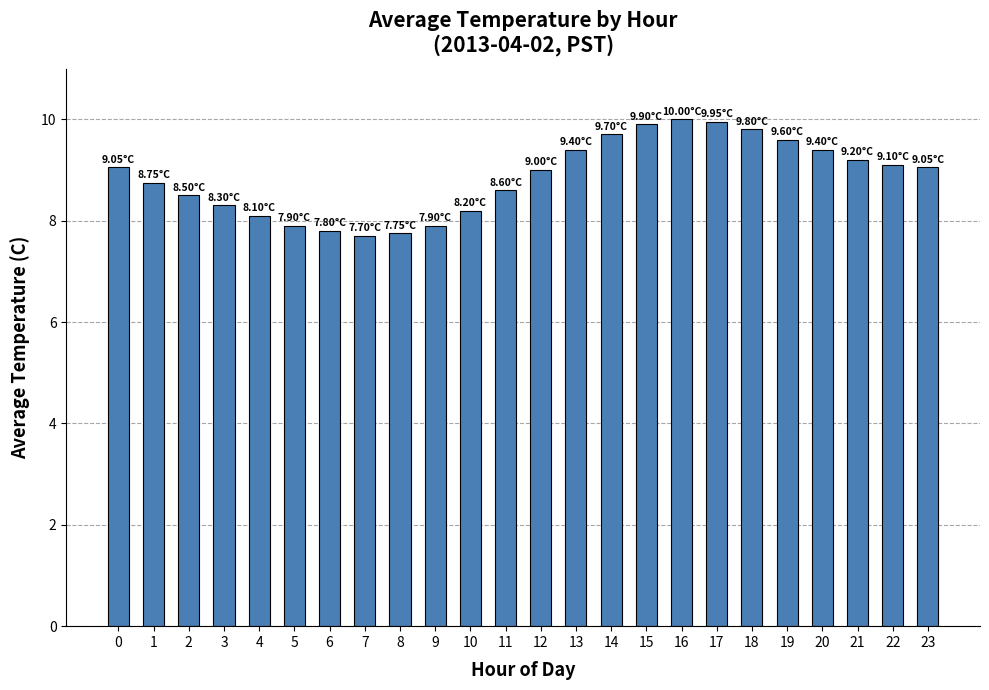

What is the approximate value at 22?

9.1